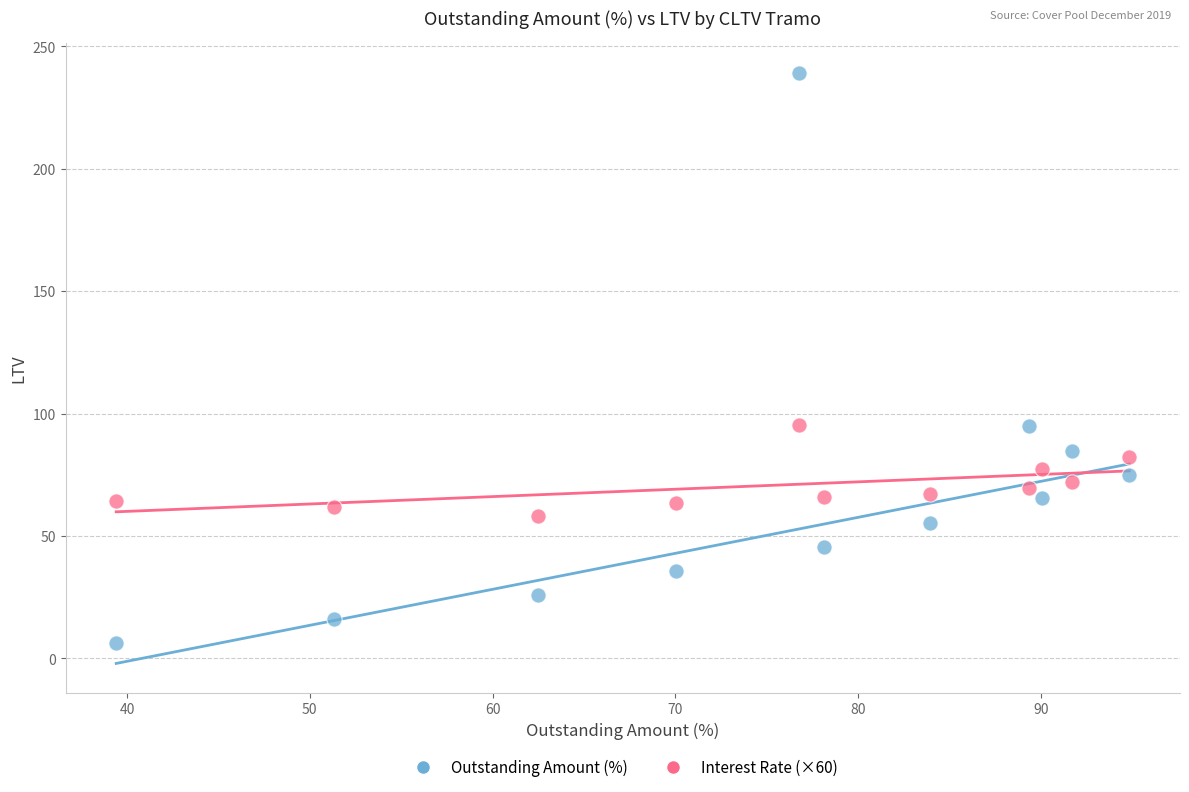

Which series has the largest Y range (max minus min)?

Outstanding Amount (%)